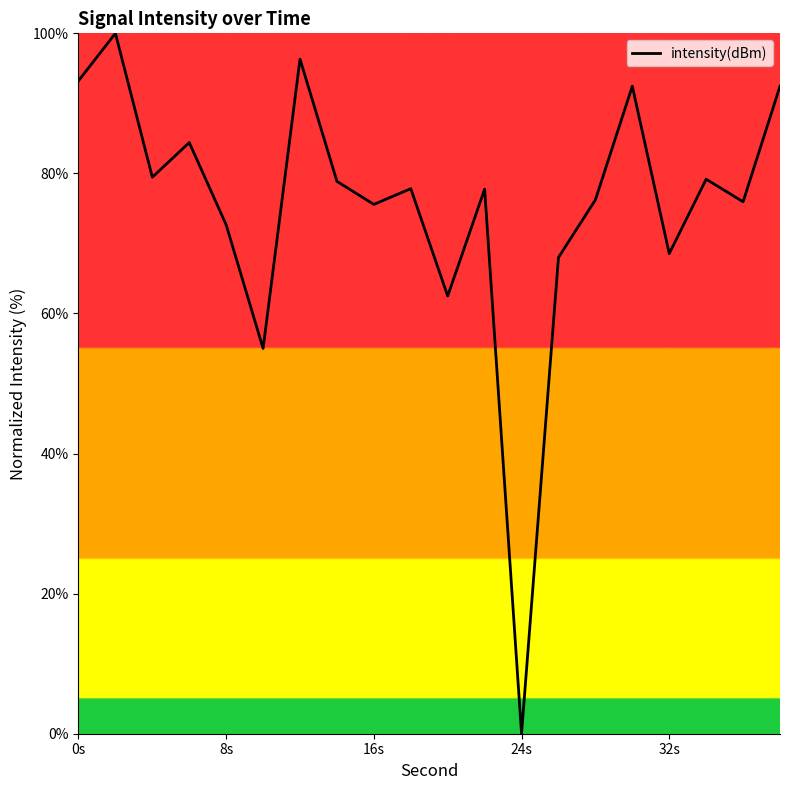

What is the difference between the maximum and minimum values?

100.0